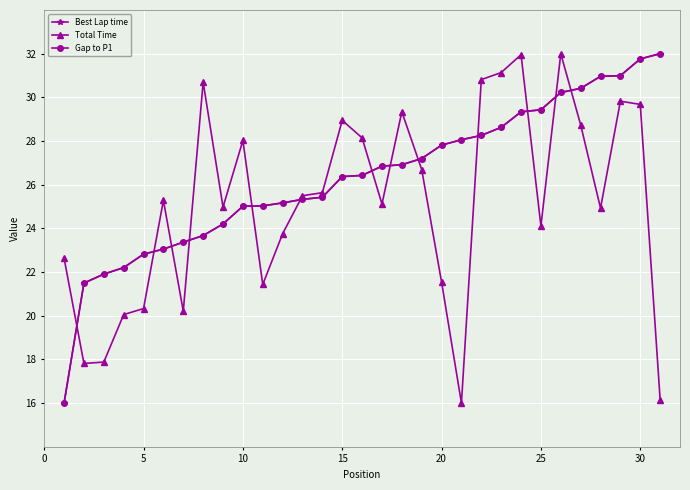

Is this an area chart (filled region under the line)?

No